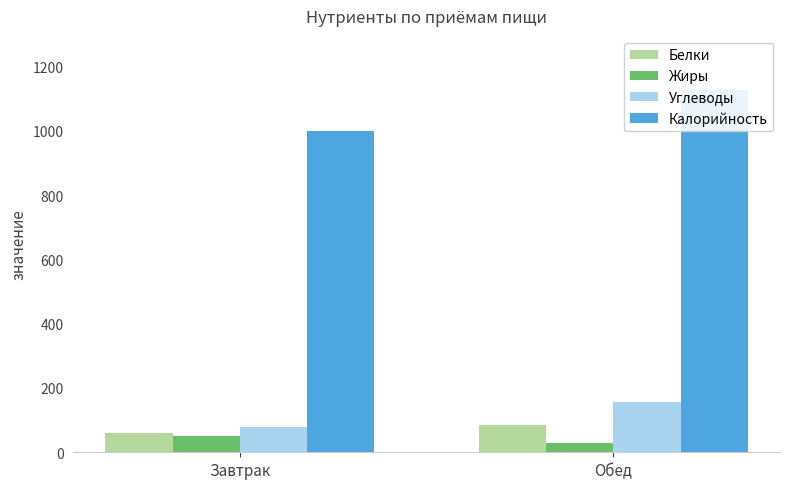

What position from the right is Завтрак?

2